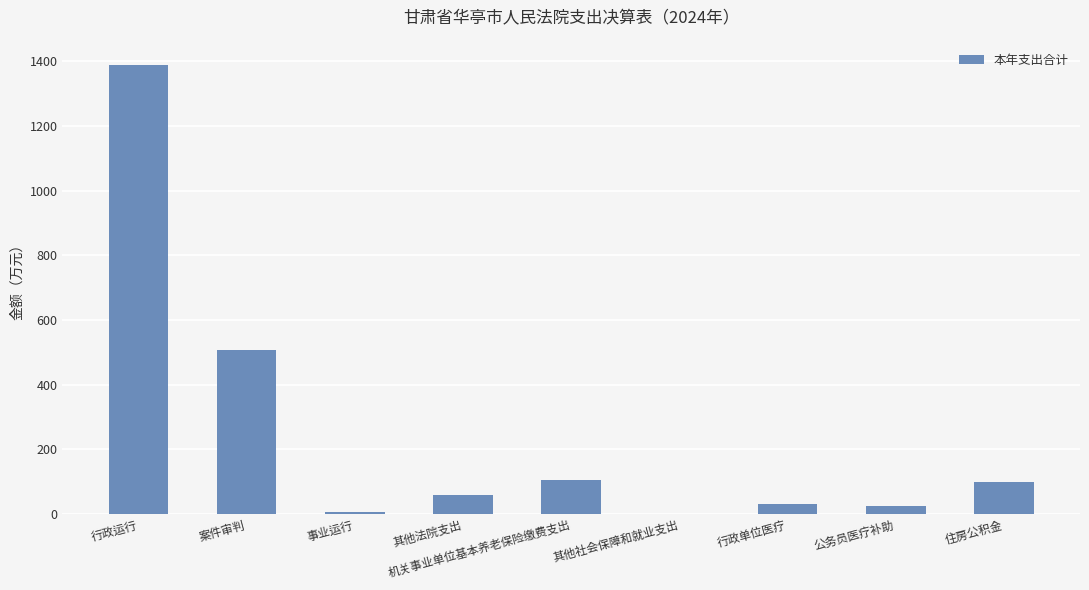

The chart shows a value of 58.0 at 其他法院支出. True or false?

True